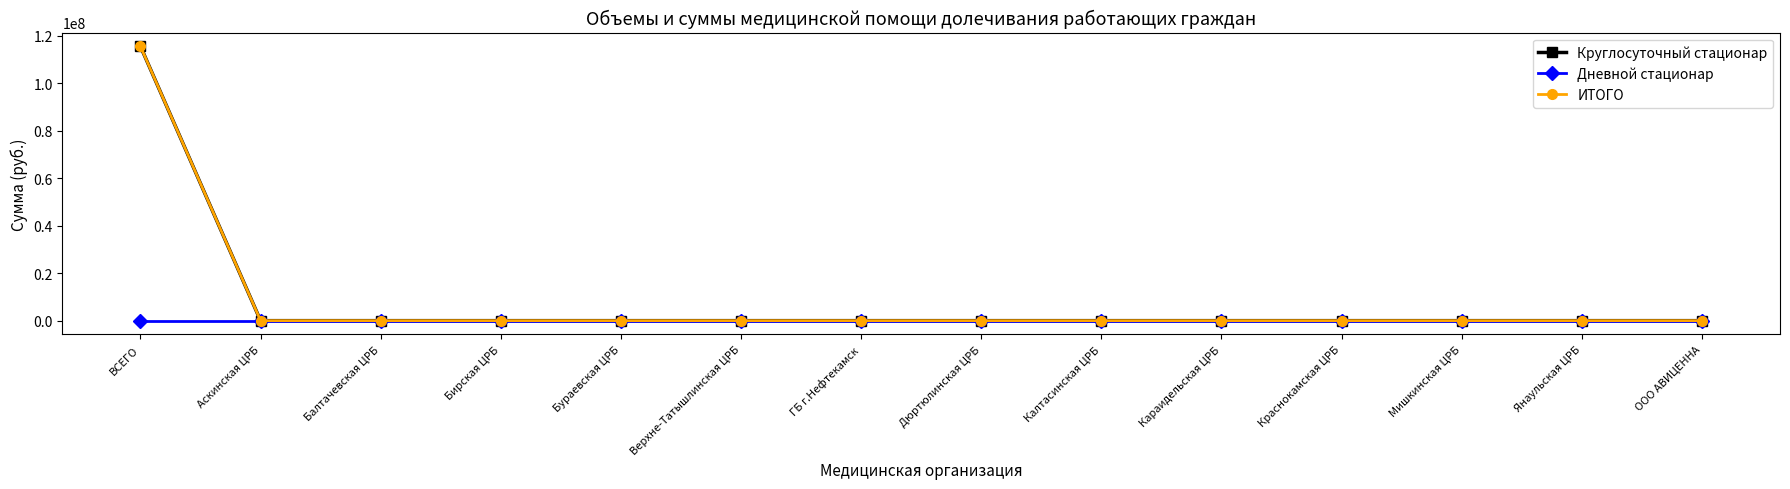

Reading right to left, what are all the values shown in this chart?

Круглосуточный стационар: ООО АВИЦЕННА=0.0	Янаульская ЦРБ=0.0	Мишкинская ЦРБ=0.0	Краснокамская ЦРБ=0.0	Караидельская ЦРБ=0.0	Калтасинская ЦРБ=0.0	Дюртюлинская ЦРБ=0.0	ГБ г.Нефтекамск=0.0	Верхне-Татышлинская ЦРБ=0.0	Бураевская ЦРБ=0.0	Бирская ЦРБ=0.0	Балтачевская ЦРБ=0.0	Аскинская ЦРБ=0.0	ВСЕГО=115532557.6
Дневной стационар: ООО АВИЦЕННА=0.0	Янаульская ЦРБ=0.0	Мишкинская ЦРБ=0.0	Краснокамская ЦРБ=0.0	Караидельская ЦРБ=0.0	Калтасинская ЦРБ=0.0	Дюртюлинская ЦРБ=0.0	ГБ г.Нефтекамск=0.0	Верхне-Татышлинская ЦРБ=0.0	Бураевская ЦРБ=0.0	Бирская ЦРБ=0.0	Балтачевская ЦРБ=0.0	Аскинская ЦРБ=0.0	ВСЕГО=0.0
ИТОГО: ООО АВИЦЕННА=0.0	Янаульская ЦРБ=0.0	Мишкинская ЦРБ=0.0	Краснокамская ЦРБ=0.0	Караидельская ЦРБ=0.0	Калтасинская ЦРБ=0.0	Дюртюлинская ЦРБ=0.0	ГБ г.Нефтекамск=0.0	Верхне-Татышлинская ЦРБ=0.0	Бураевская ЦРБ=0.0	Бирская ЦРБ=0.0	Балтачевская ЦРБ=0.0	Аскинская ЦРБ=0.0	ВСЕГО=115532557.6